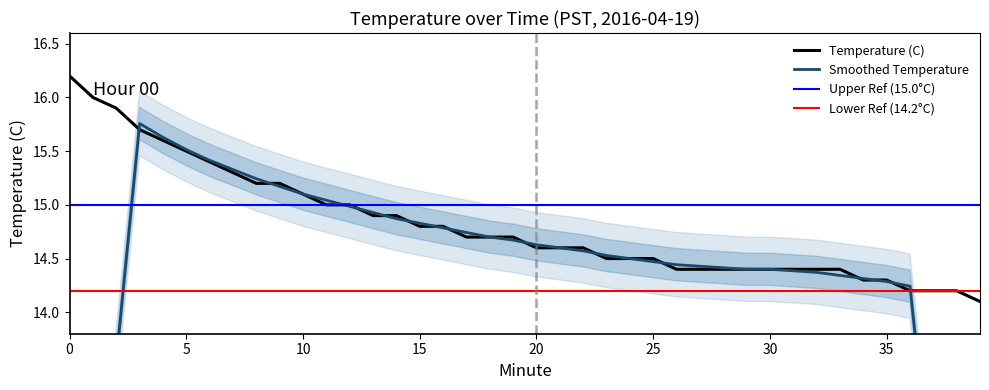

What is the difference between the maximum and second lowest values?

2.0